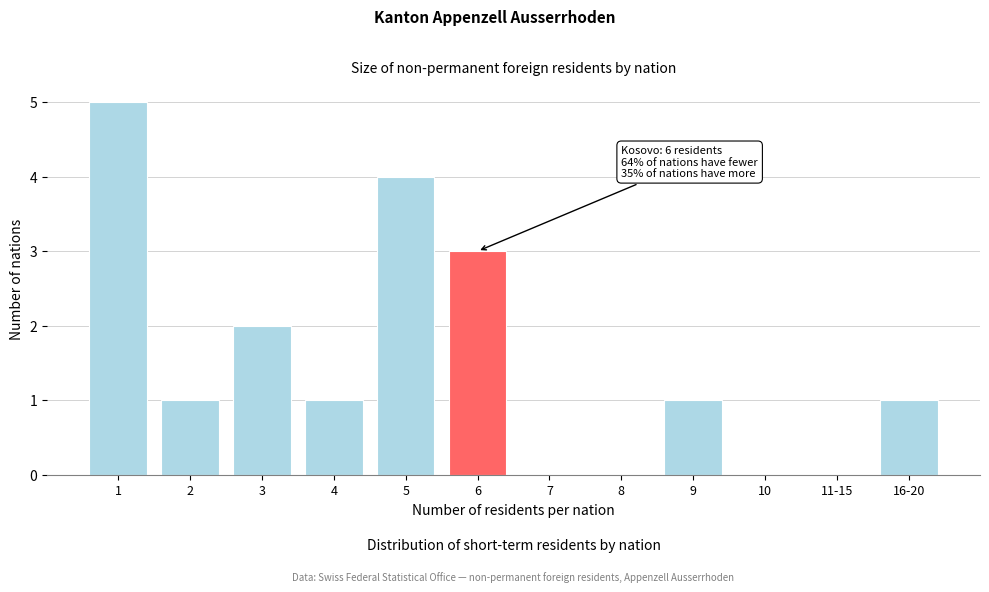

Reading left to right, transcribe all the data shown in this chart.

1=5	2=1	3=2	4=1	5=4	6=3	7=0	8=0	9=1	10=0	11-15=0	16-20=1